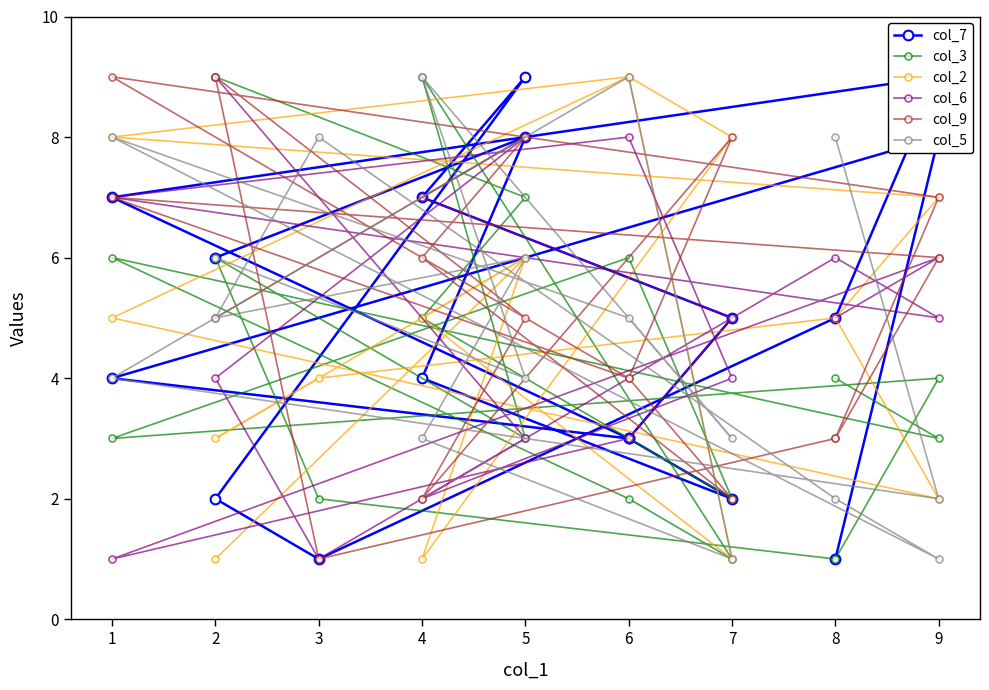

At how many categories does at least one series exceed 3?

17